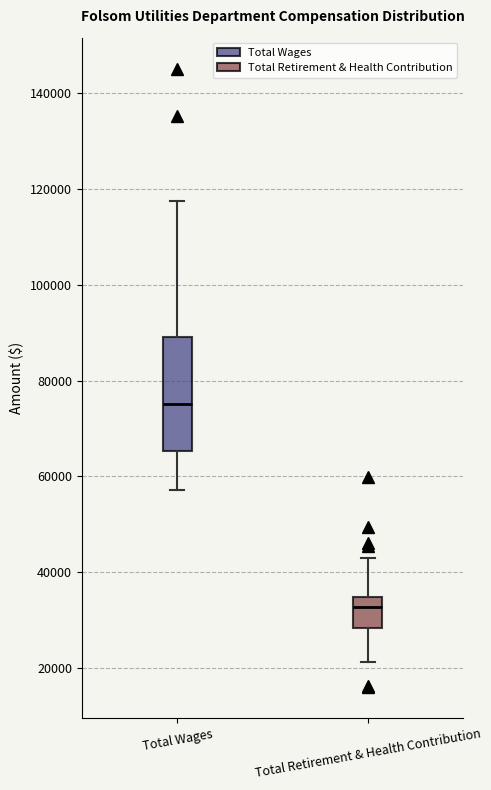

Which box's median line is the highest?

Total Wages